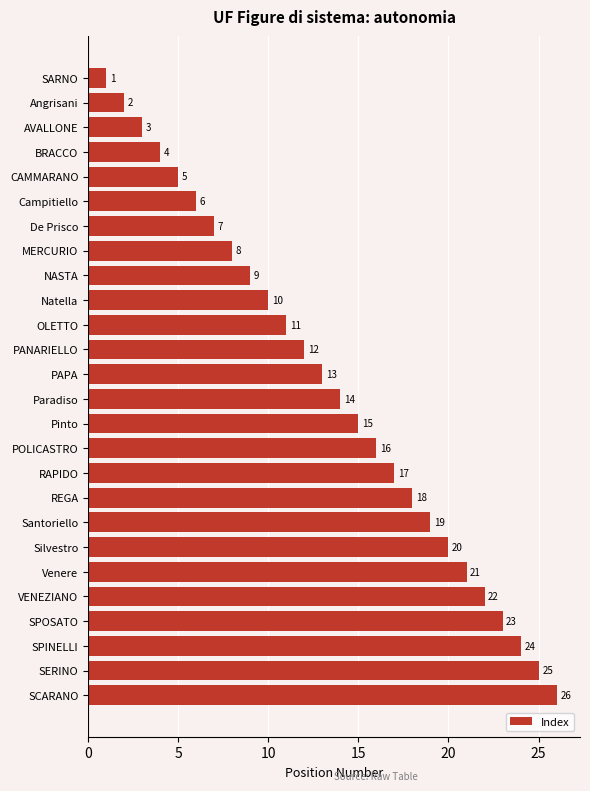

How many categories are shown in the chart?

26